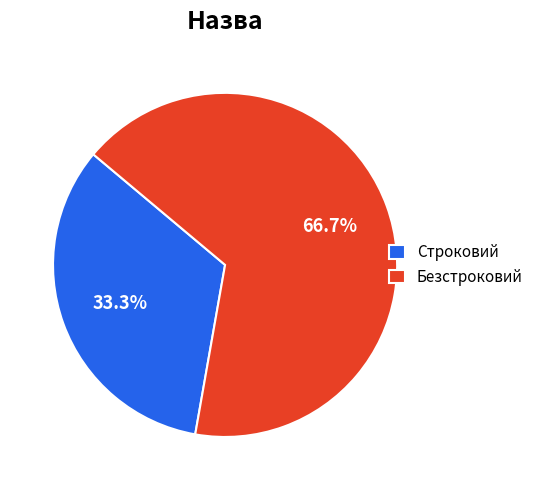

How many segments does this pie chart have?

2